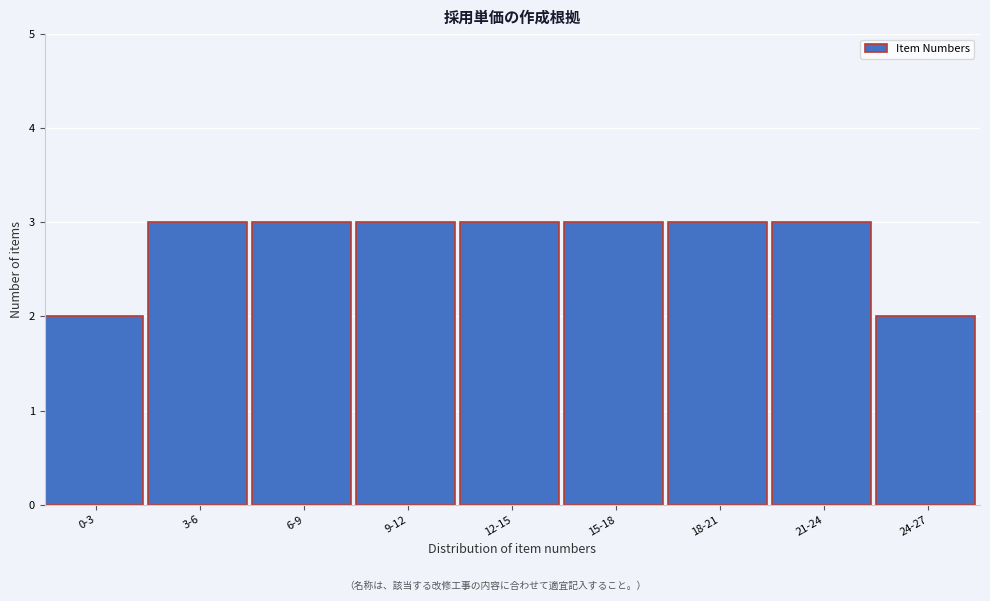

Reading right to left, transcribe all the data shown in this chart.

24-27=2	21-24=3	18-21=3	15-18=3	12-15=3	9-12=3	6-9=3	3-6=3	0-3=2